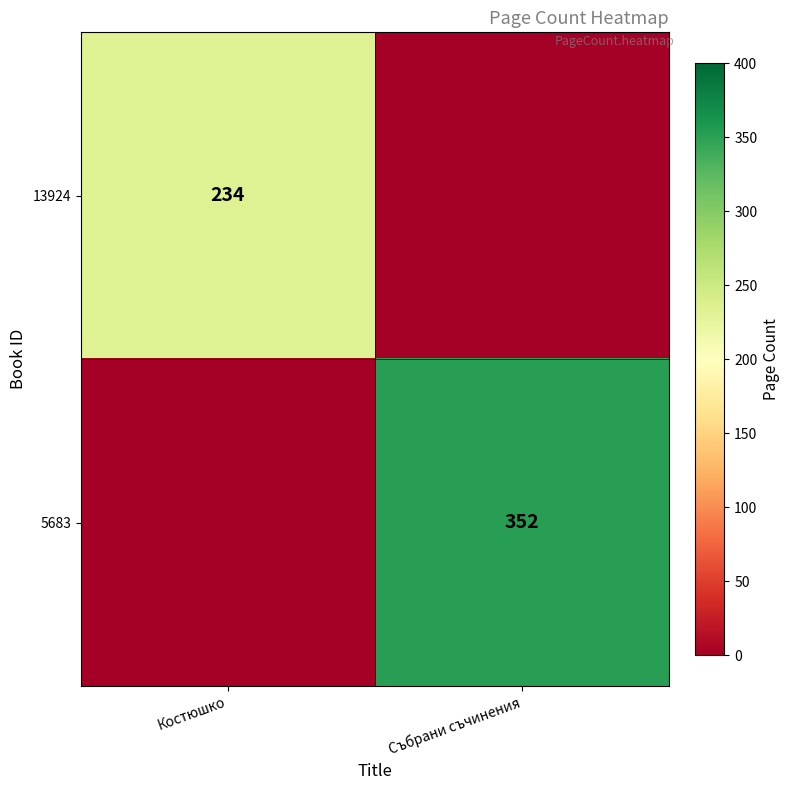

Which label corresponds to the smallest value in the chart?

Събрани съчинения